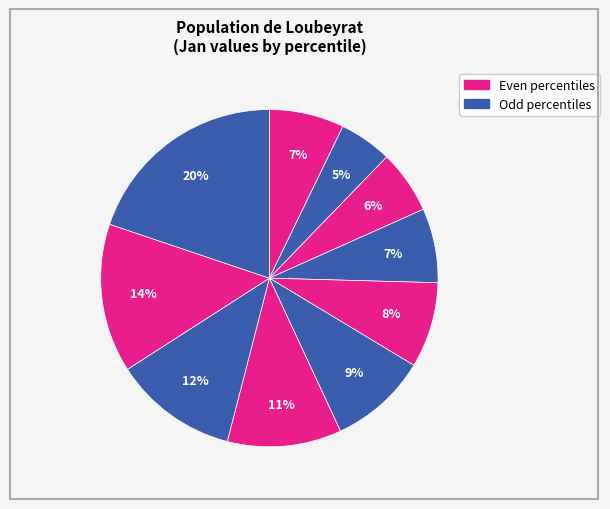

How many segments does this pie chart have?

10